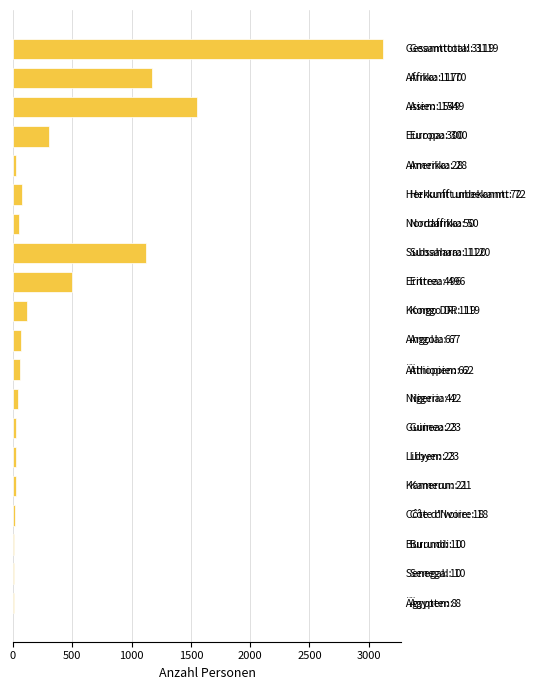

What is the maximum value shown in the chart?

3119